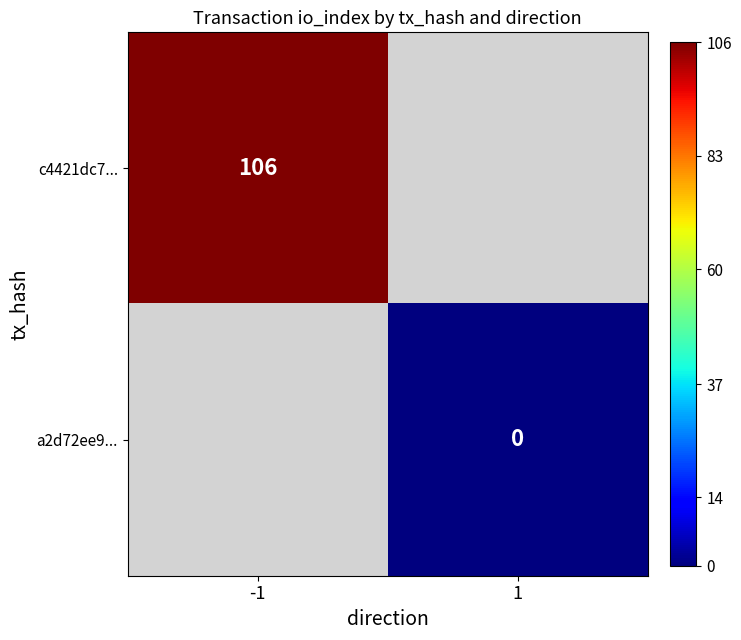

The c4421dc7... series shows 66 at -1. True or false?

False